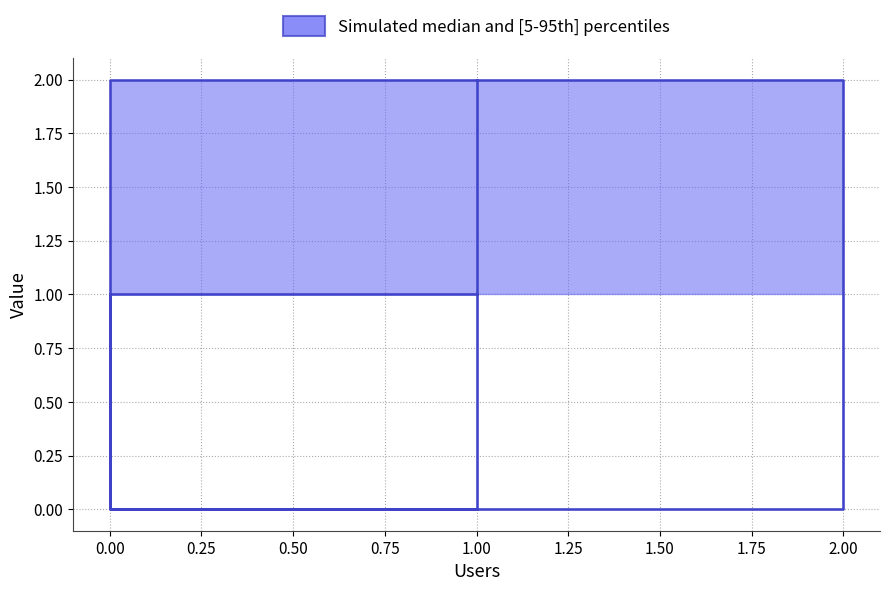

What is the change in value from 1.00 to 0.00?

-1